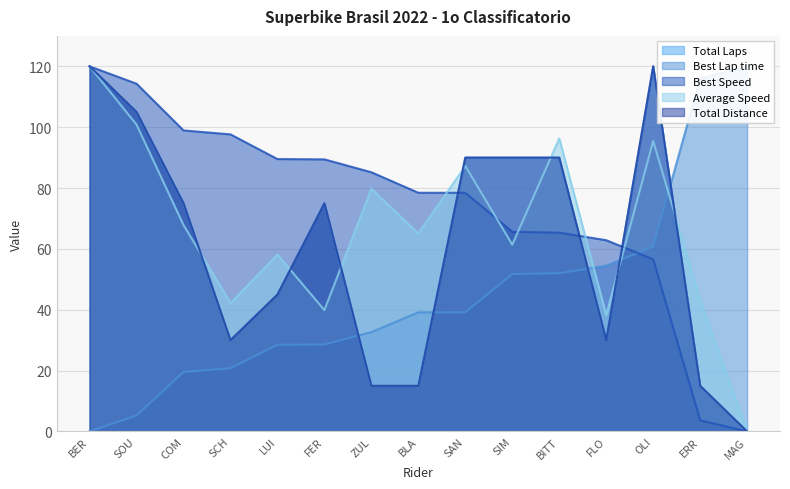

Reading left to right, list all the values displayed in this chart.

Total Laps: 120.0	105.0	75.0	30.0	45.0	75.0	15.0	15.0	90.0	90.0	90.0	30.0	120.0	15.0	0.0
Best Lap time: 0.0	5.2	19.6	20.8	28.5	28.6	32.6	39.2	39.2	51.7	52.0	54.5	60.7	116.0	120.0
Best Speed: 120.0	114.3	98.9	97.6	89.5	89.4	85.2	78.5	78.4	65.6	65.3	62.9	56.6	3.7	0.0
Average Speed: 120.0	100.9	67.9	42.2	58.1	39.9	79.8	65.1	87.2	61.4	96.3	38.3	95.4	43.2	0.0
Total Distance: 120.0	105.0	75.0	30.0	45.0	75.0	15.0	15.0	90.0	90.0	90.0	30.0	120.0	15.0	0.0